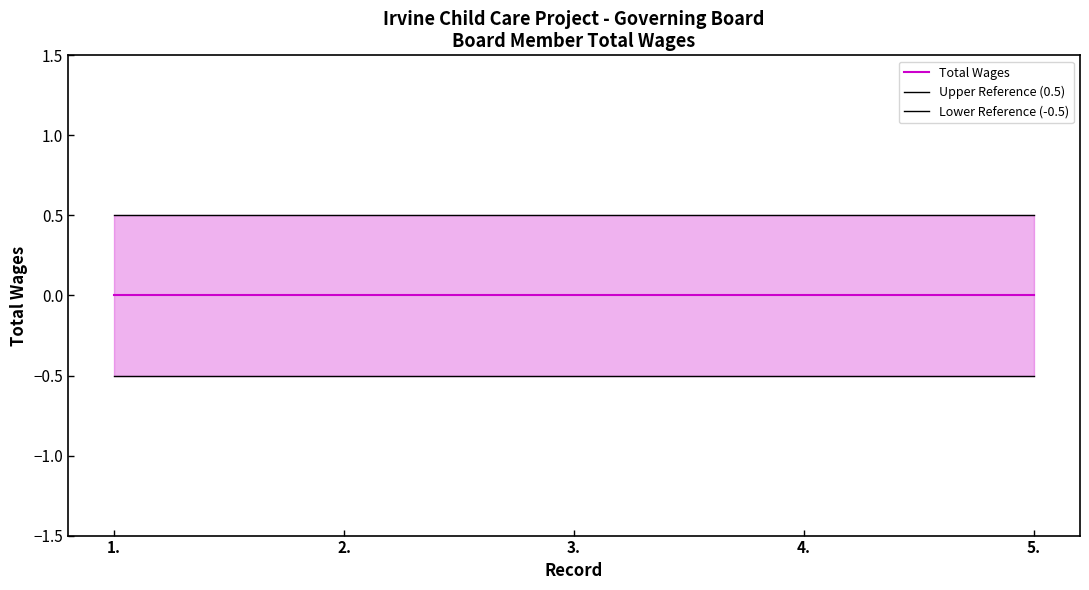

At which label is Lower Reference (-0.5) closest to 0?

1.